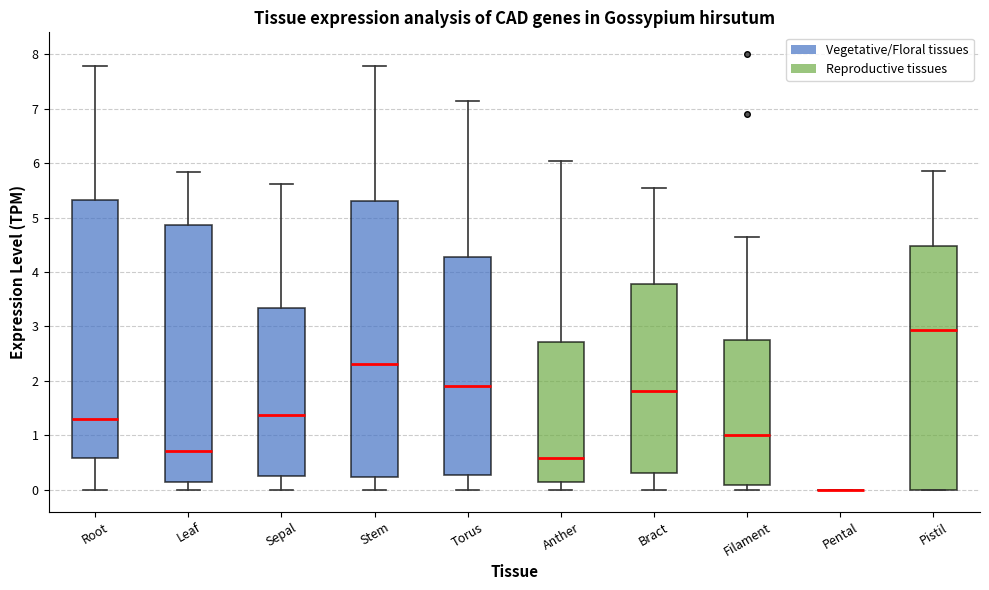

Reading left to right, read every box against the y-axis: the position of its median line, the range the box covers, and the ends of its whiskers. The values are not printed on the chart, so give them approximately, as read against the axis.

Root: median 1.3, box 0.6 to 5.3, whiskers 0.0 to 7.8
Leaf: median 0.7, box 0.1 to 4.9, whiskers 0.0 to 5.8
Sepal: median 1.4, box 0.3 to 3.3, whiskers 0.0 to 5.6
Stem: median 2.3, box 0.2 to 5.3, whiskers 0.0 to 7.8
Torus: median 1.9, box 0.3 to 4.3, whiskers 0.0 to 7.1
Anther: median 0.6, box 0.2 to 2.7, whiskers 0.0 to 6.0
Bract: median 1.8, box 0.3 to 3.8, whiskers 0.0 to 5.5
Filament: median 1.0, box 0.1 to 2.8, whiskers 0.0 to 4.6
Pental: box collapsed to a line at 0.0, whiskers 0.0 to 0.0
Pistil: median 2.9, box 0.0 to 4.5, whiskers 0.0 to 5.9